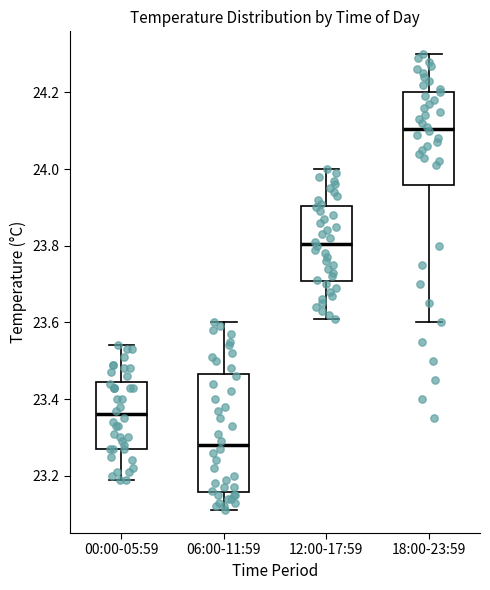

Comparing the boxes themselves (not the whiskers), which one is the tallest?

06:00-11:59